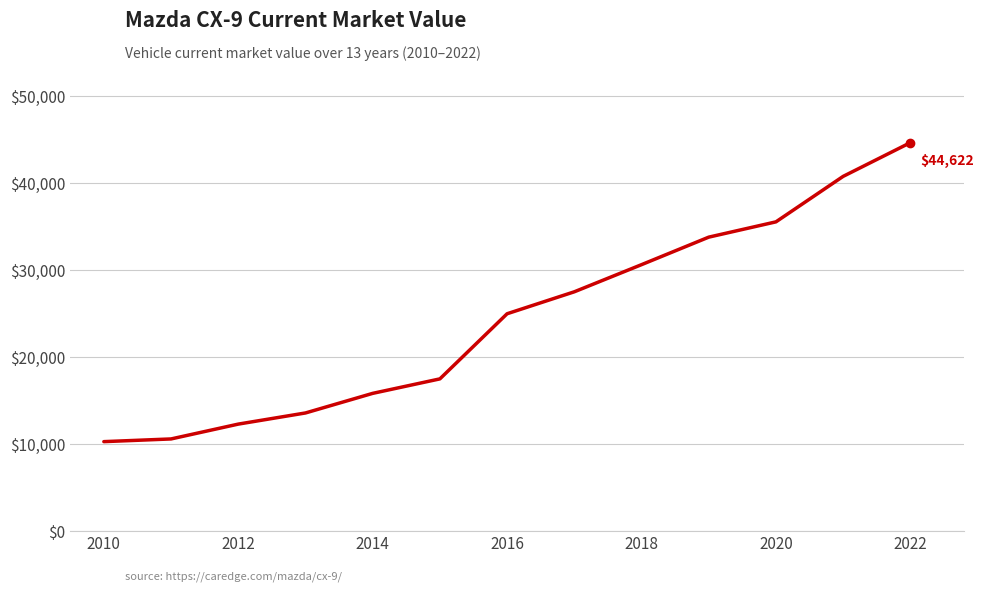

Reading left to right, what are all the values shown in this chart?

10236	10546	12252	13534	15788	17454	24944	27469	30590	33754	35513	40744	44622